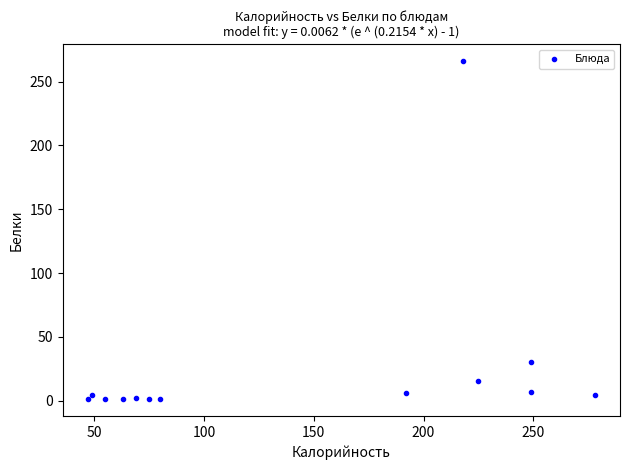

What is the range of X values (max minus min)?

231.0